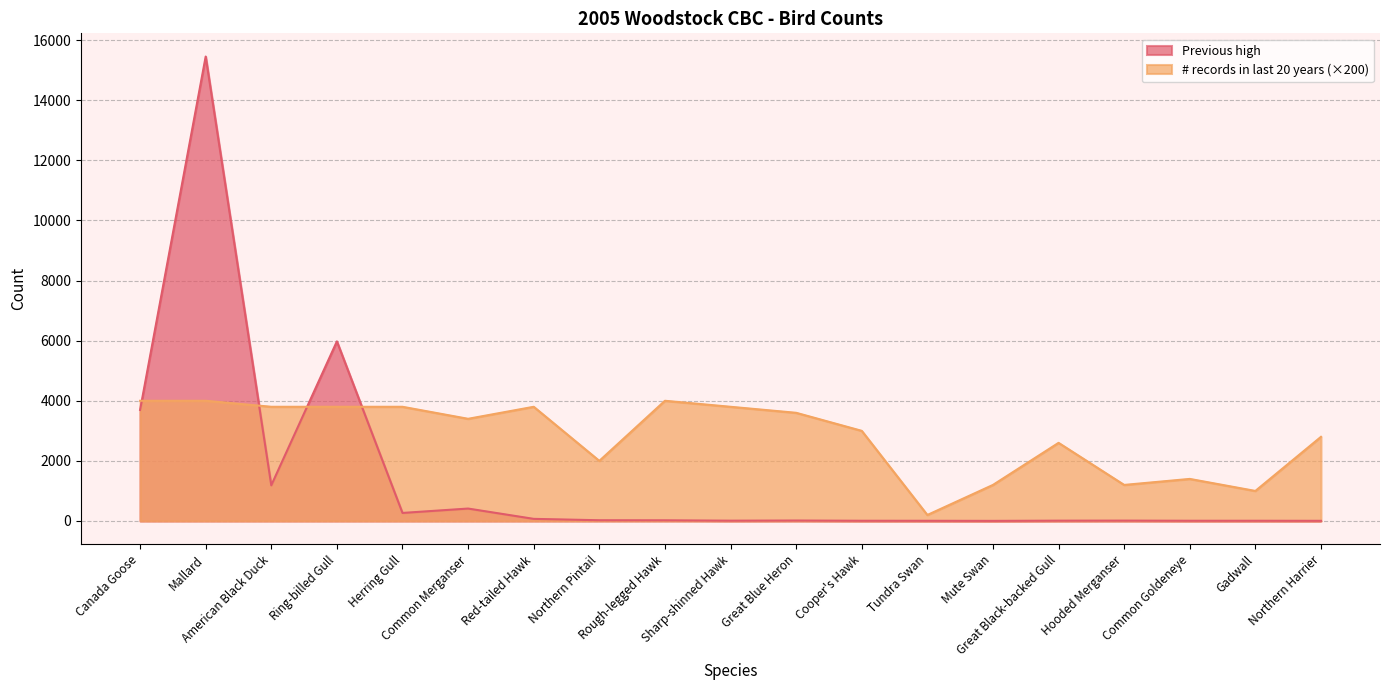

List the series in order of their peak value, lowest first.

# records in last 20 years (×200), Previous high